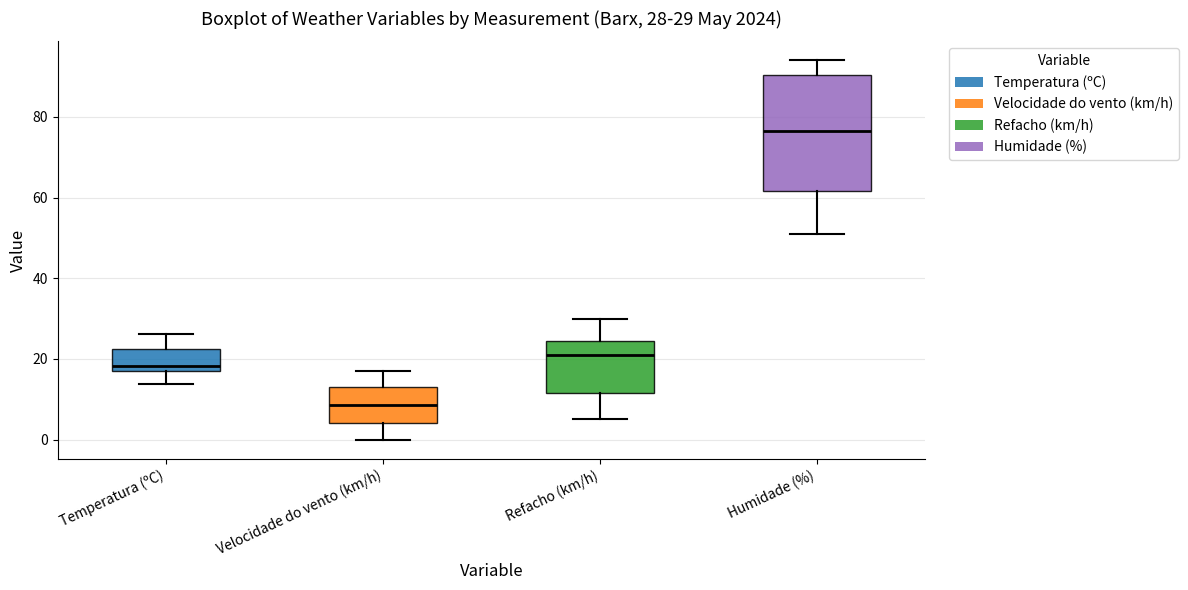

Which box's median line is the lowest?

Velocidade do vento (km/h)